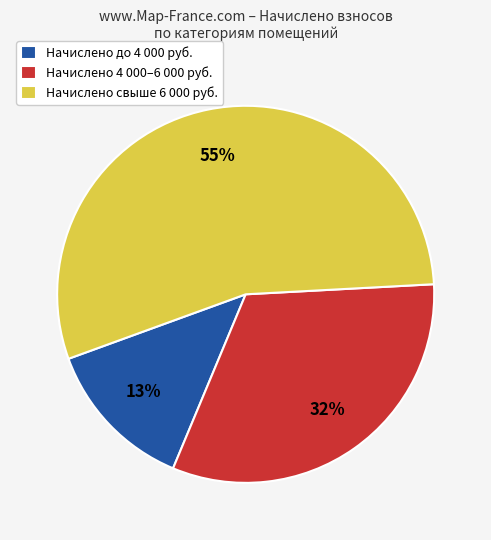

To the nearest percent, what percentage of the pie is Начислено 4 000–6 000 руб.?

32%